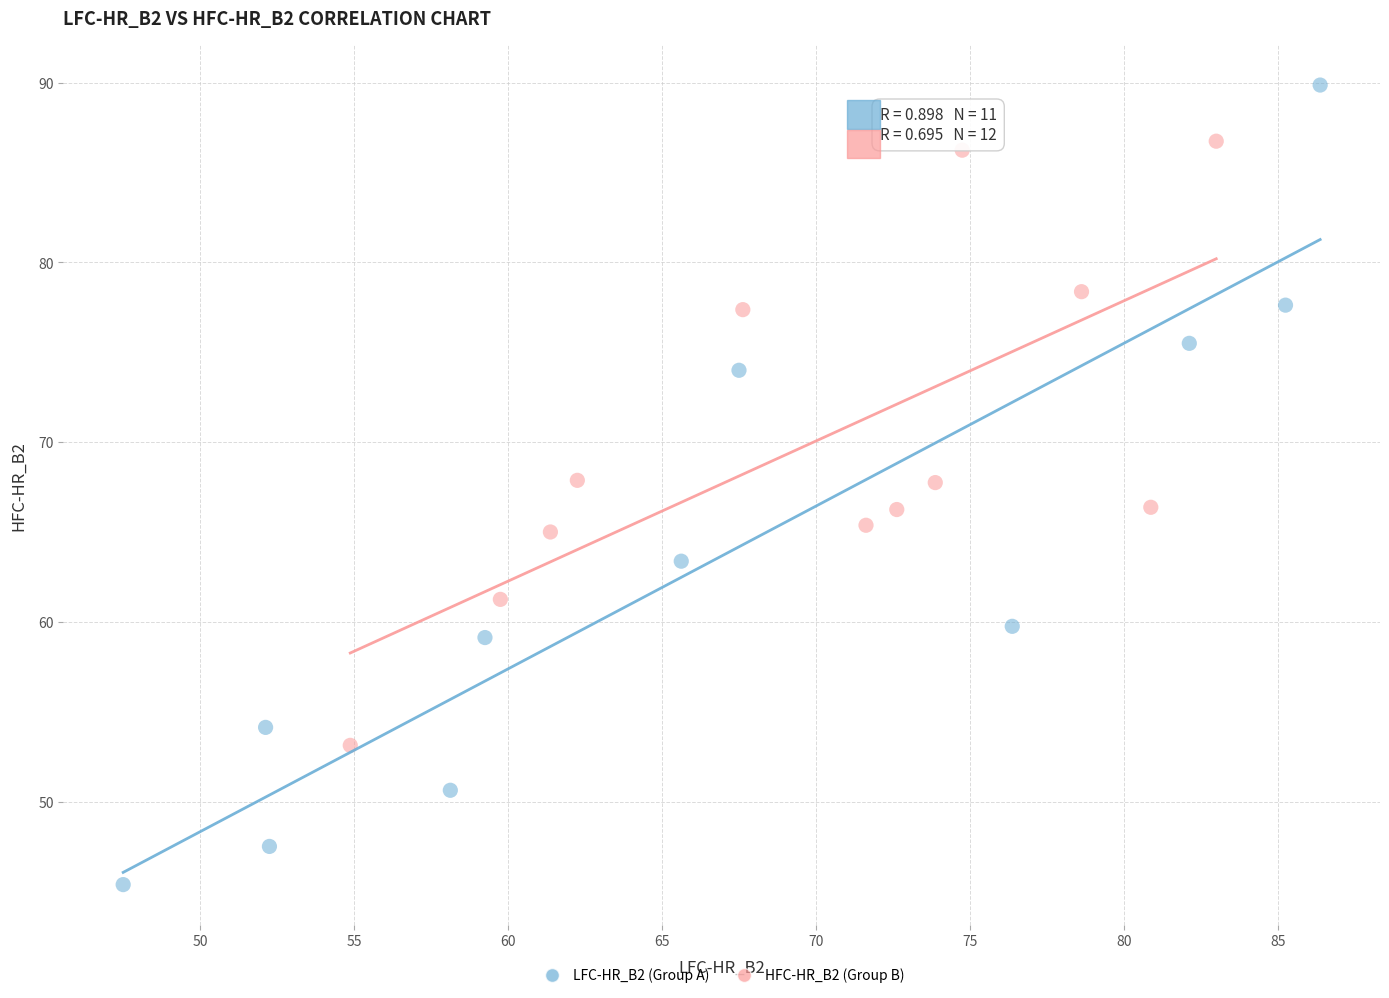

Which series reaches the maximum Y coordinate?

LFC-HR_B2 (Group A)